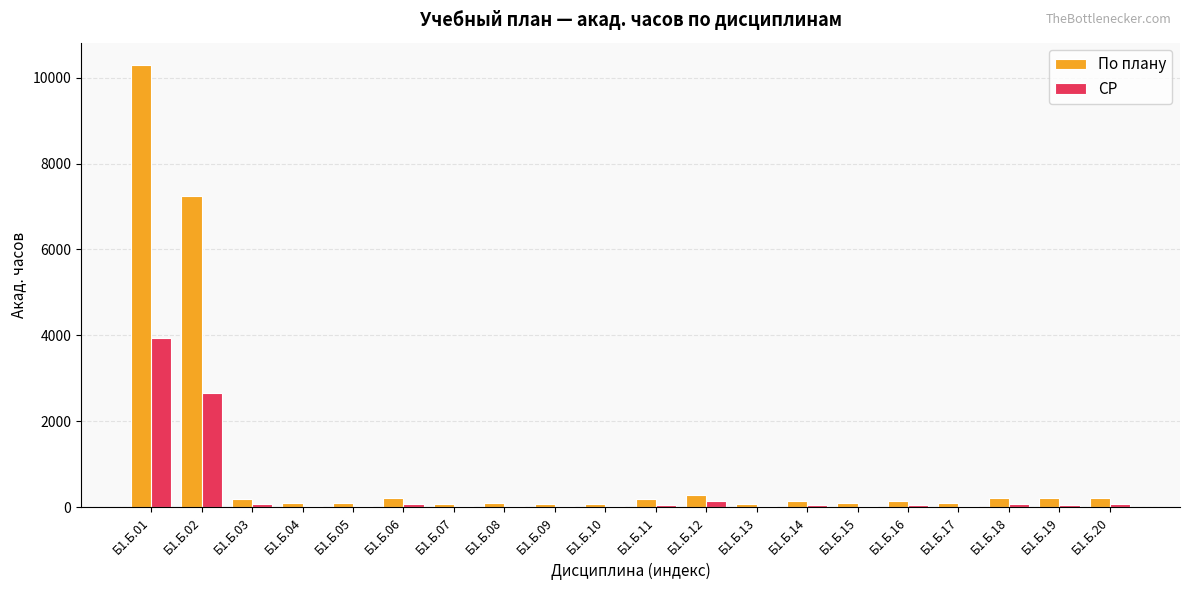

How many series are shown in this chart?

2